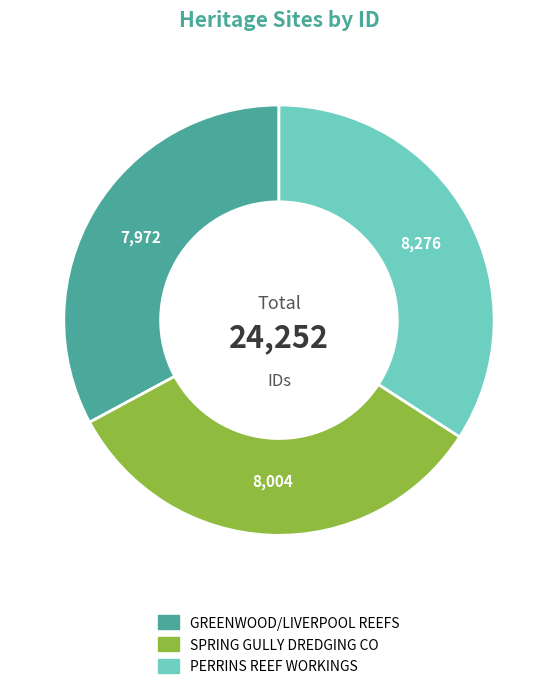

True or false: SPRING GULLY DREDGING CO accounts for 23% of the total.

False